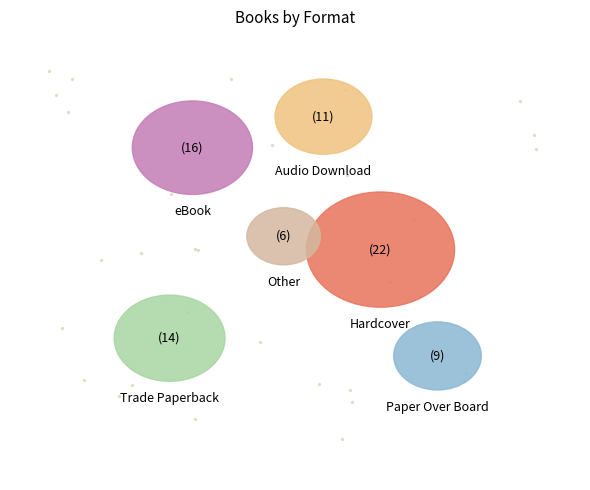

Count the number of slices in the pie.

6